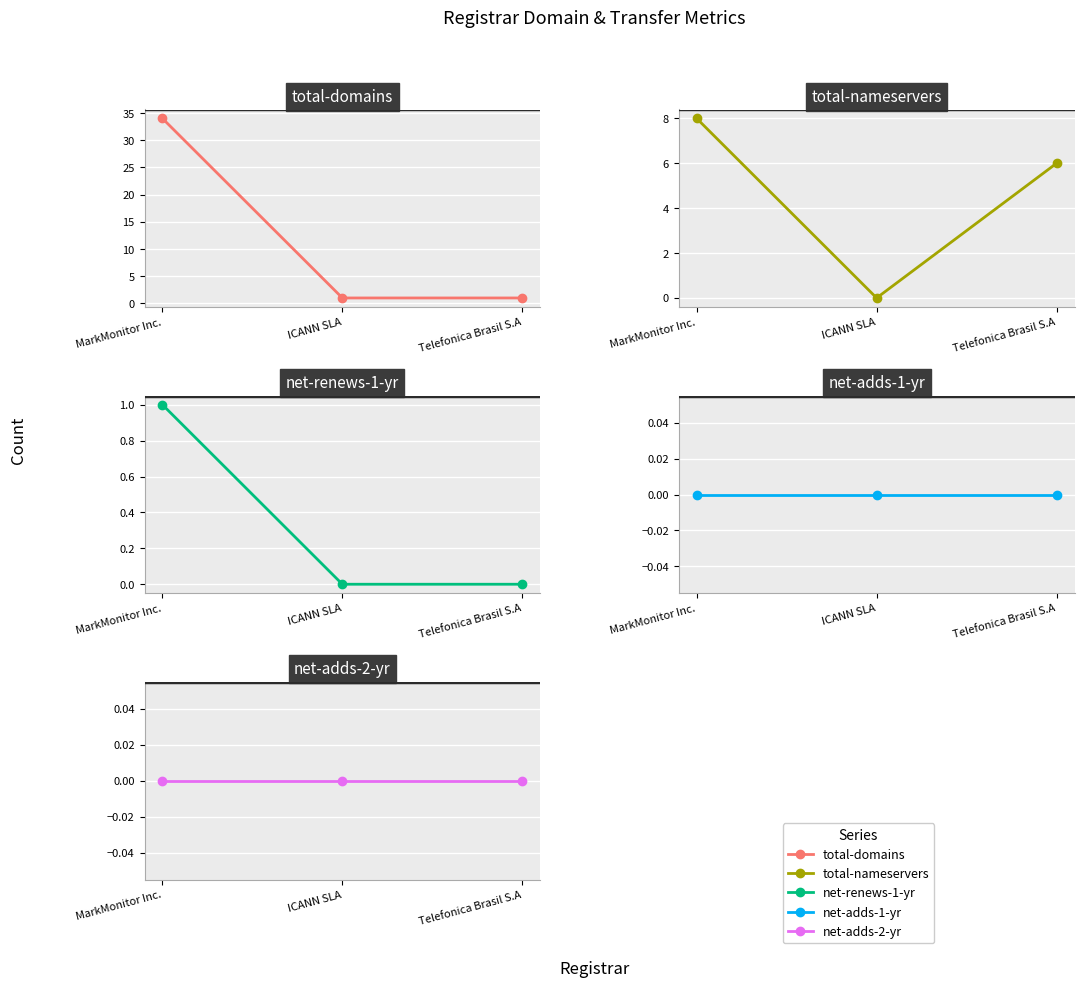

Which label corresponds to the smallest value in the chart?

ICANN SLA